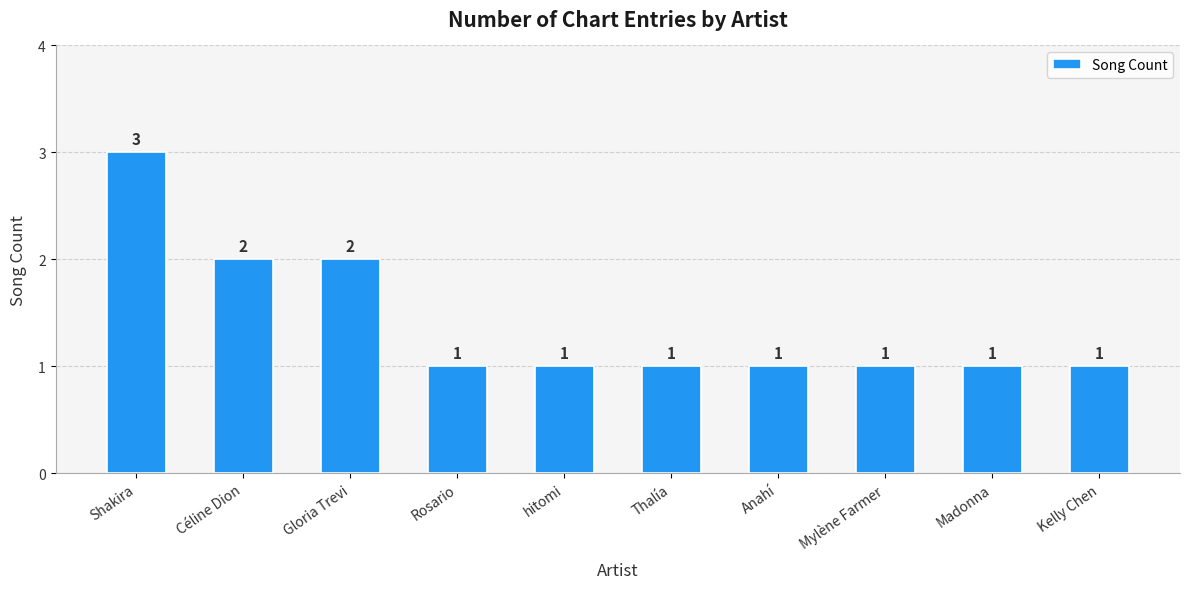

True or false: the data shows 0 at Mylène Farmer.

False